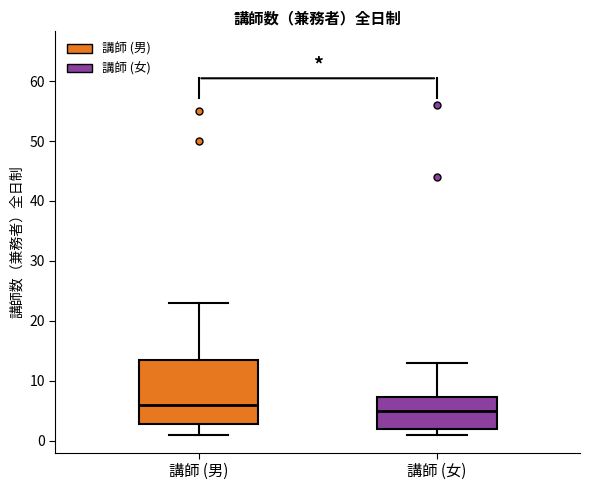

Reading left to right, transcribe this box plot: for each box, give where its median line is, the range the box spans, and where its two whiskers end, as read against the y-axis. The values are not printed on the chart, so give them approximately, as read against the axis.

講師 (男): median 6, box 3 to 14, whiskers 1 to 23
講師 (女): median 5, box 2 to 7, whiskers 1 to 13